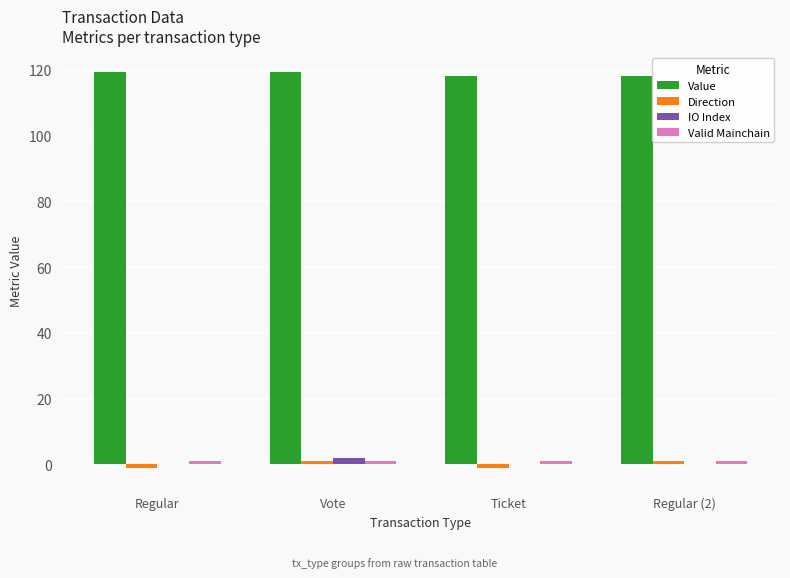

Is it true that Value equals 118.2 at Ticket?

True